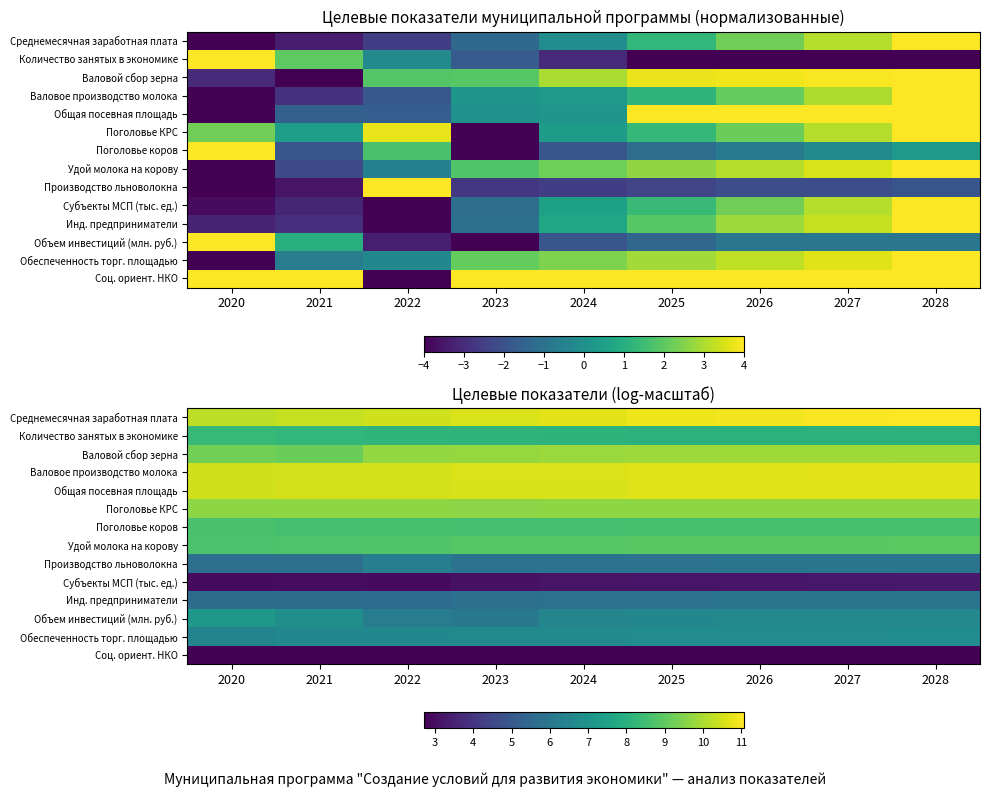

Rank the categories by Объем инвестиций (млн. руб.) value from lowest to highest.

2023, 2022, 2024, 2025, 2026, 2027, 2028, 2021, 2020